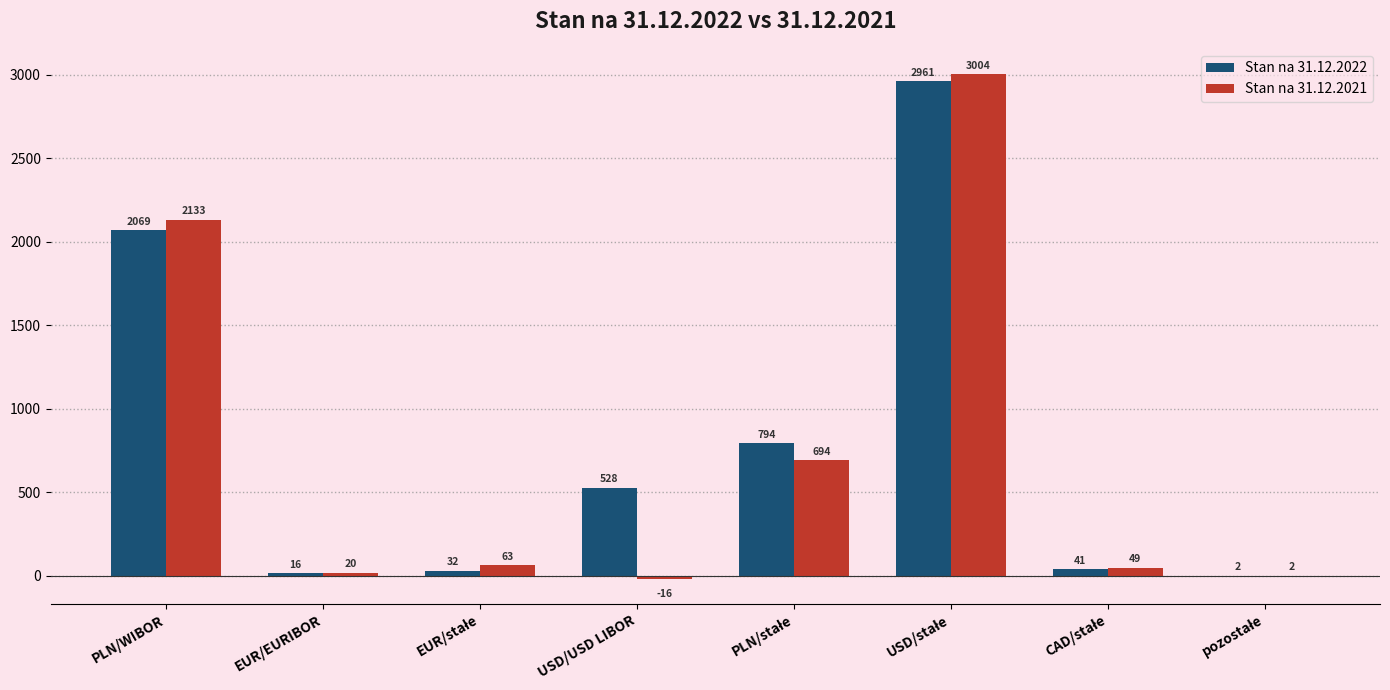

Which series has the largest total across all categories?

Stan na 31.12.2022